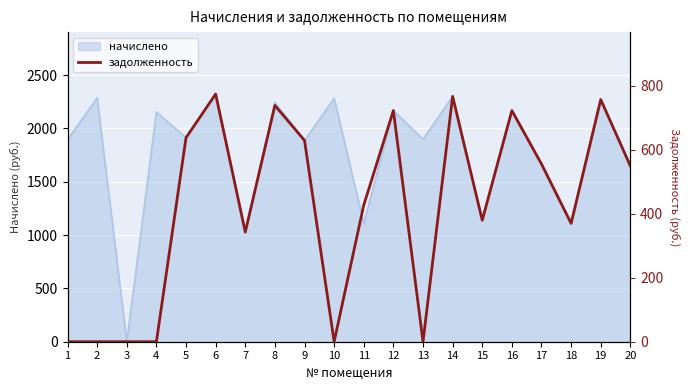

What is the change in value from 9 to 14?

+137.6